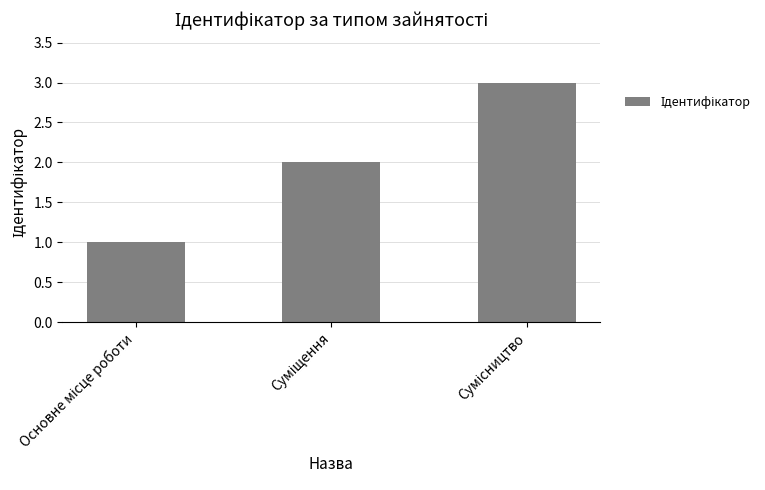

What is the sum of all values?

6